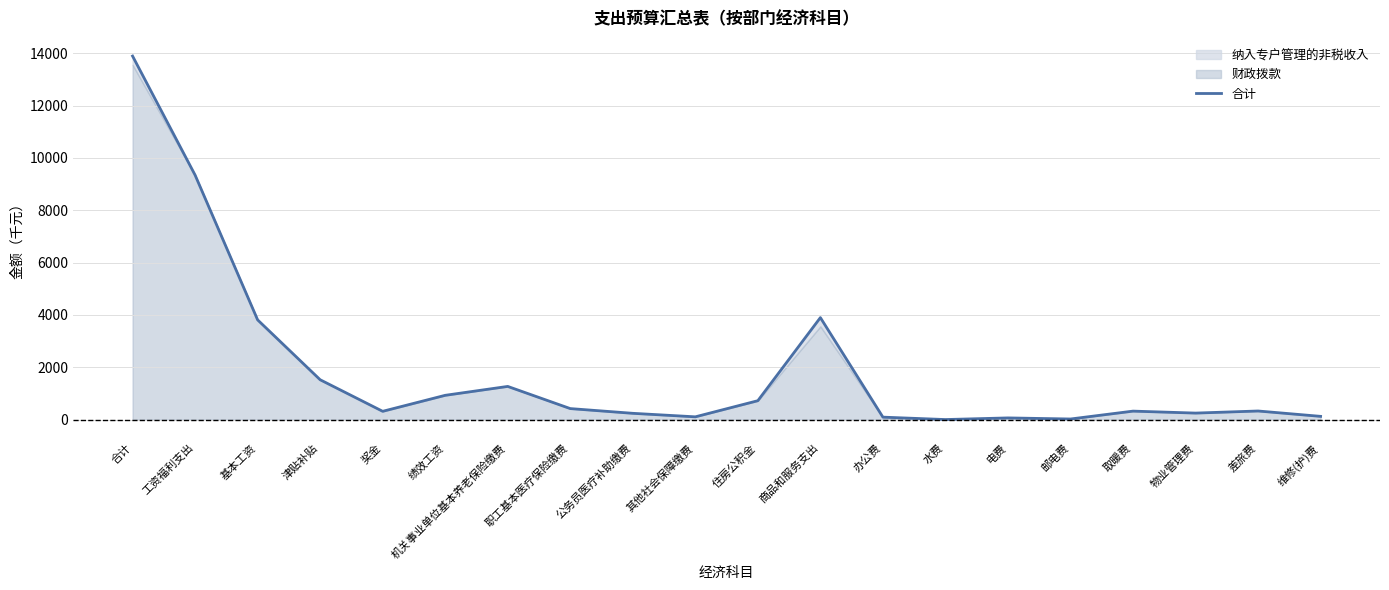

Reading left to right, list all the values displayed in this chart.

13893.7	9345.2	3811.8	1523.9	317.6	929.1	1269.3	422.0	241.2	106.8	723.5	3898.8	95.0	2.8	65.7	24.0	325.1	250.1	330.0	125.0